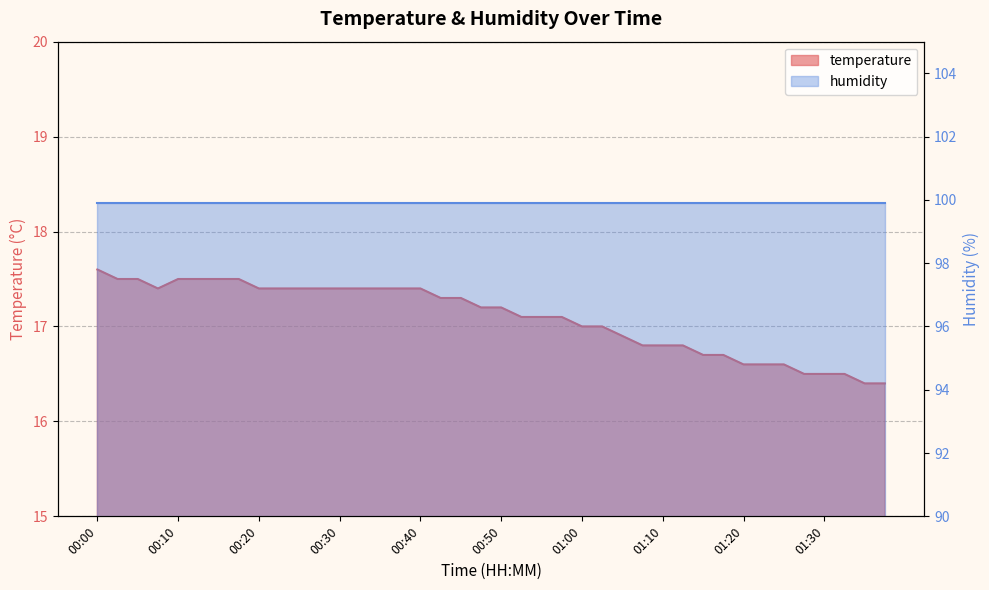

What is the change in value from 00:30 to 01:00?

-0.4